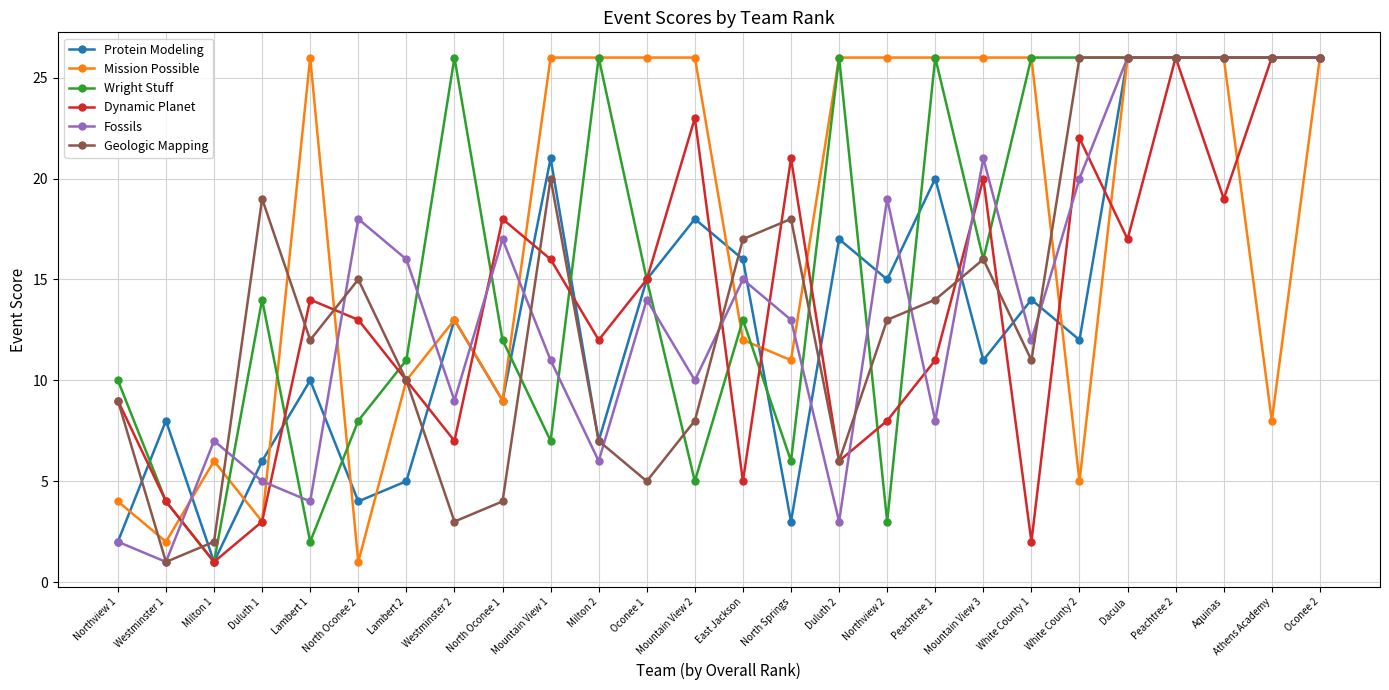

Is the value of Protein Modeling at East Jackson greater than the value of Dynamic Planet at Athens Academy?

No